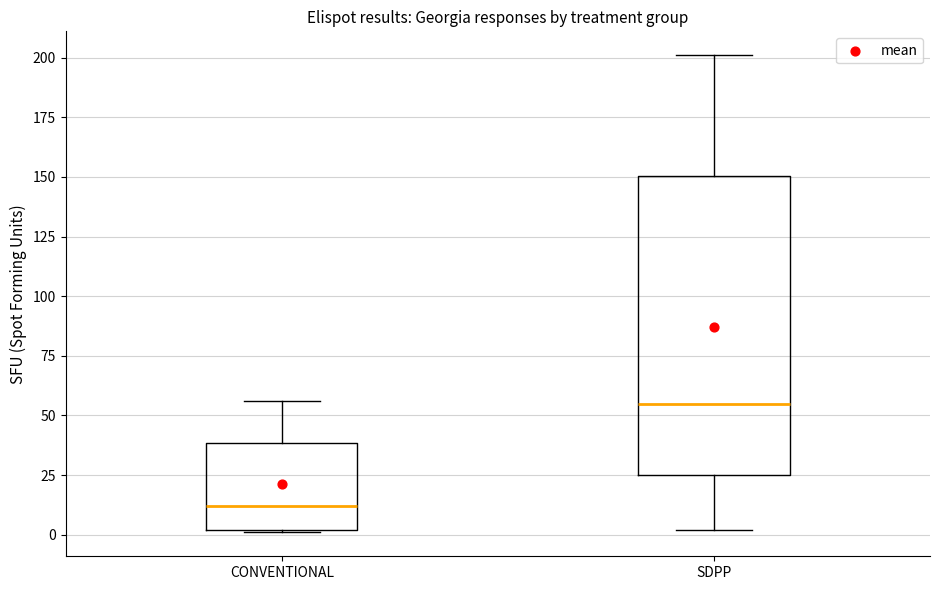

Reading left to right, transcribe this box plot: for each box, give where its median line is, the range the box spans, and where its two whiskers end, as read against the y-axis. The values are not printed on the chart, so give them approximately, as read against the axis.

CONVENTIONAL: median 10, box 0 to 40, whiskers 0 to 55
SDPP: median 55, box 25 to 150, whiskers 0 to 200